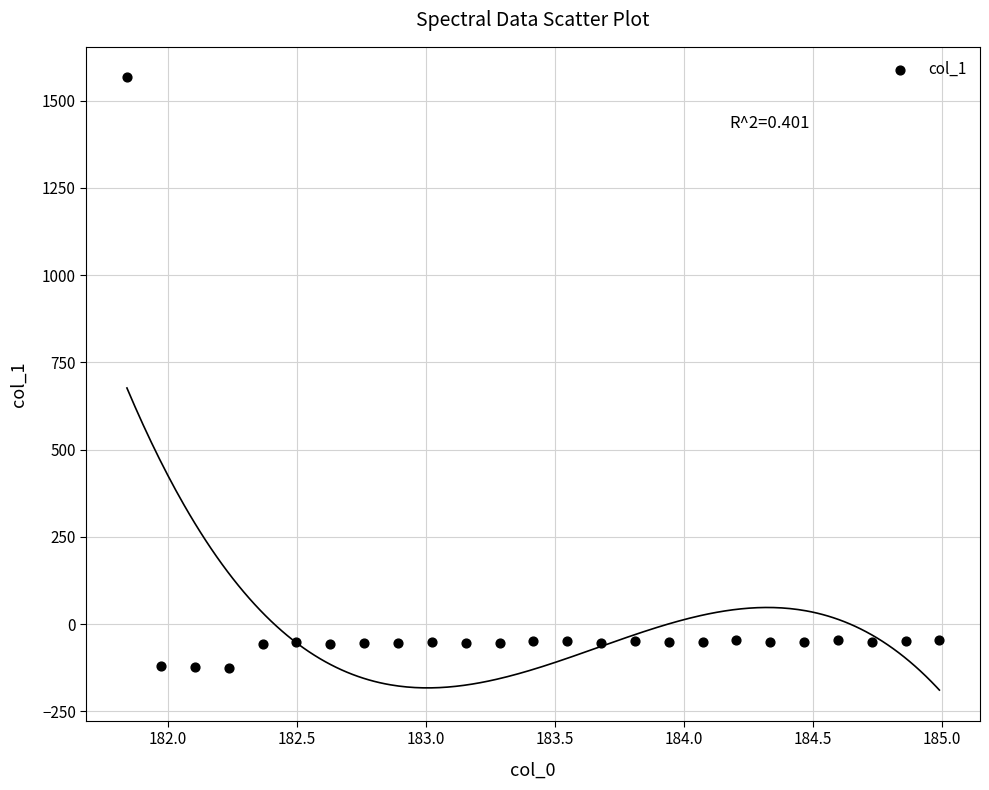

What is the range of Y values (max minus min)?

1691.9